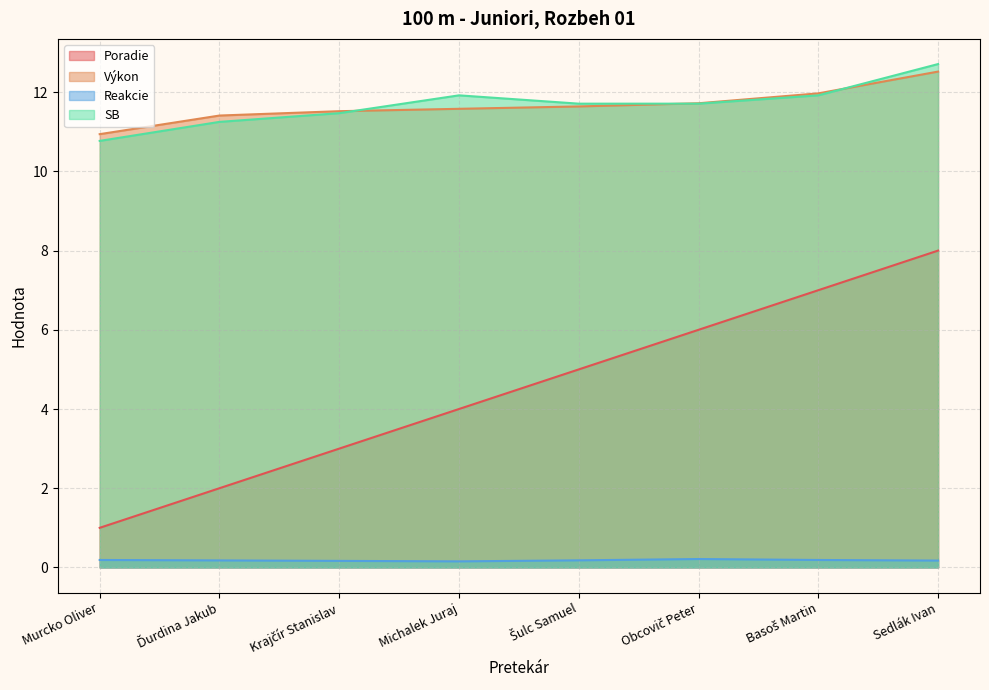

At which label does Poradie first exceed 5?

Obcovič Peter